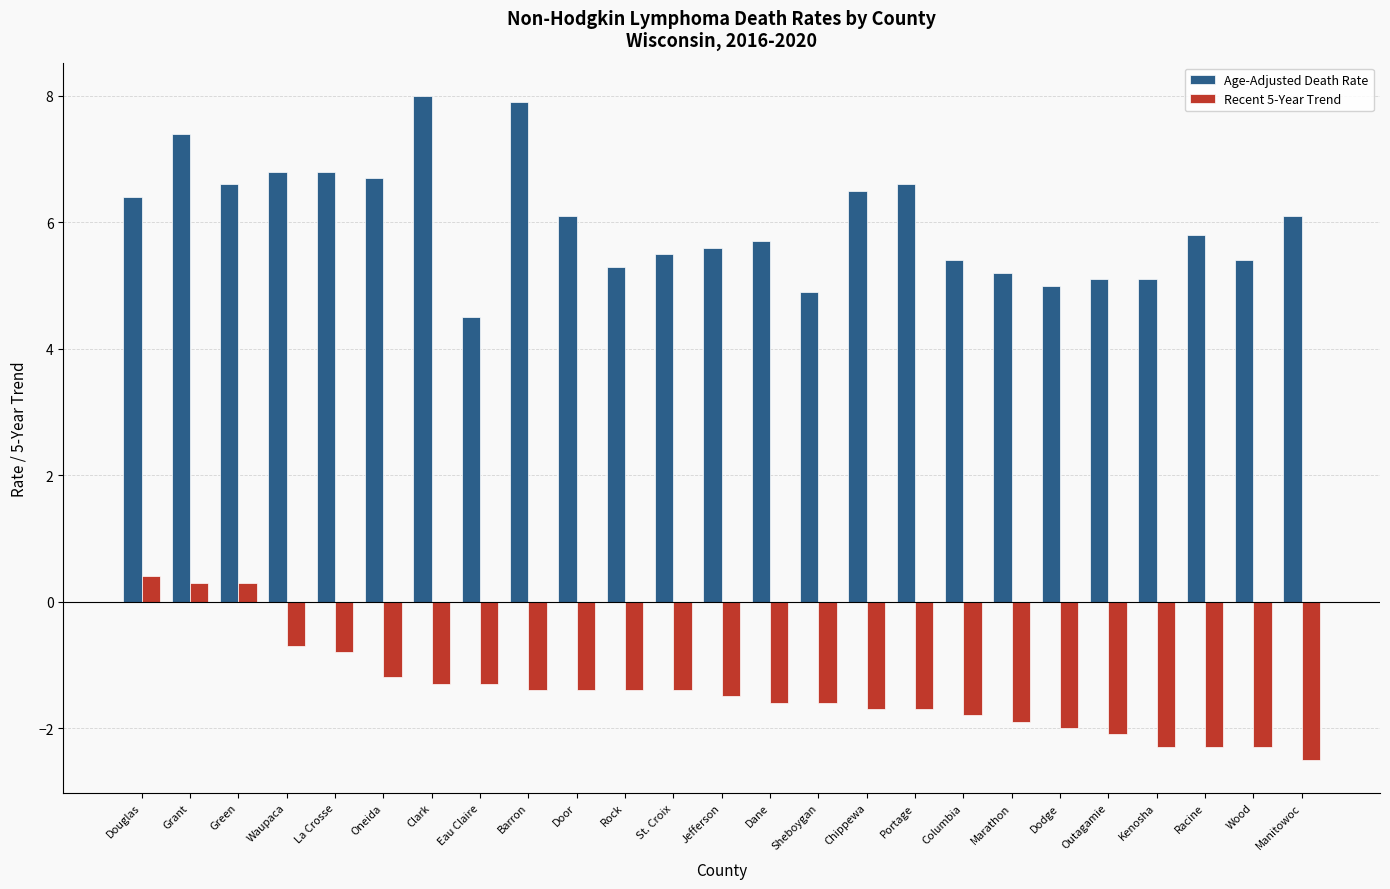

Reading right to left, list all the values displayed in this chart.

Age-Adjusted Death Rate: Manitowoc=6.1	Wood=5.4	Racine=5.8	Kenosha=5.1	Outagamie=5.1	Dodge=5.0	Marathon=5.2	Columbia=5.4	Portage=6.6	Chippewa=6.5	Sheboygan=4.9	Dane=5.7	Jefferson=5.6	St. Croix=5.5	Rock=5.3	Door=6.1	Barron=7.9	Eau Claire=4.5	Clark=8.0	Oneida=6.7	La Crosse=6.8	Waupaca=6.8	Green=6.6	Grant=7.4	Douglas=6.4
Recent 5-Year Trend: Manitowoc=-2.5	Wood=-2.3	Racine=-2.3	Kenosha=-2.3	Outagamie=-2.1	Dodge=-2.0	Marathon=-1.9	Columbia=-1.8	Portage=-1.7	Chippewa=-1.7	Sheboygan=-1.6	Dane=-1.6	Jefferson=-1.5	St. Croix=-1.4	Rock=-1.4	Door=-1.4	Barron=-1.4	Eau Claire=-1.3	Clark=-1.3	Oneida=-1.2	La Crosse=-0.8	Waupaca=-0.7	Green=0.3	Grant=0.3	Douglas=0.4